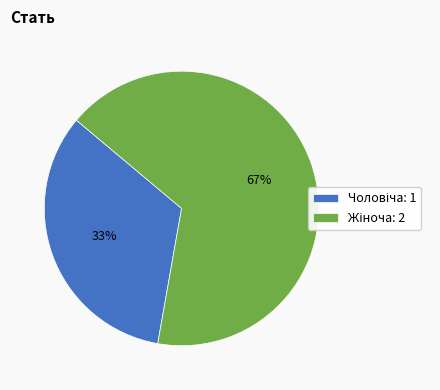

To the nearest percent, what is the average slice percentage?

50%